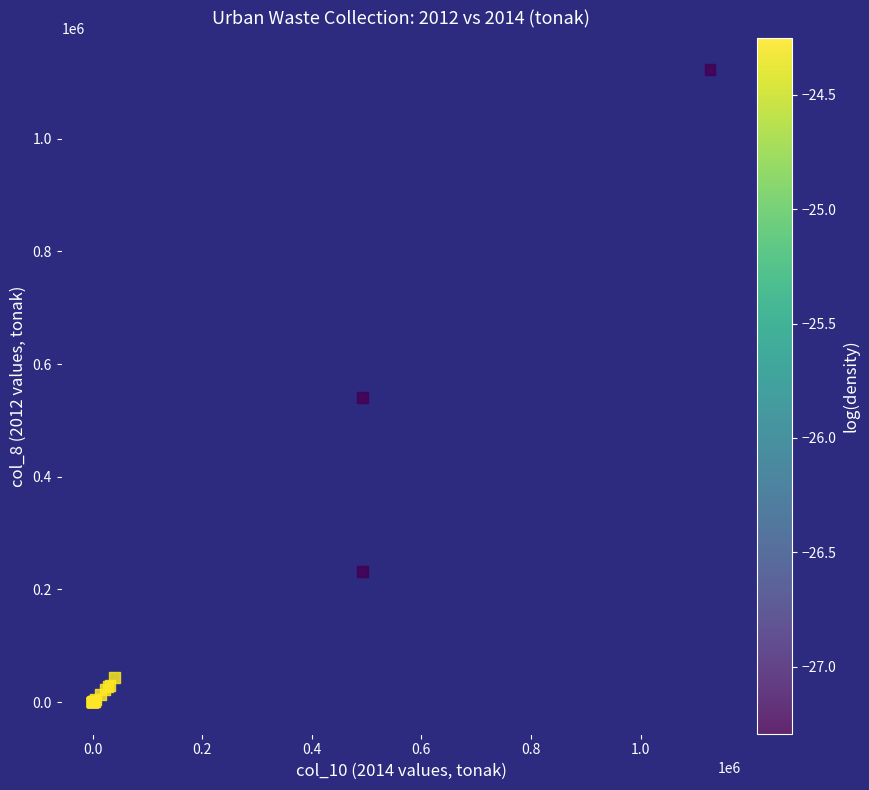

What Y value in the scatter plot is closest to 561195?

540856.8